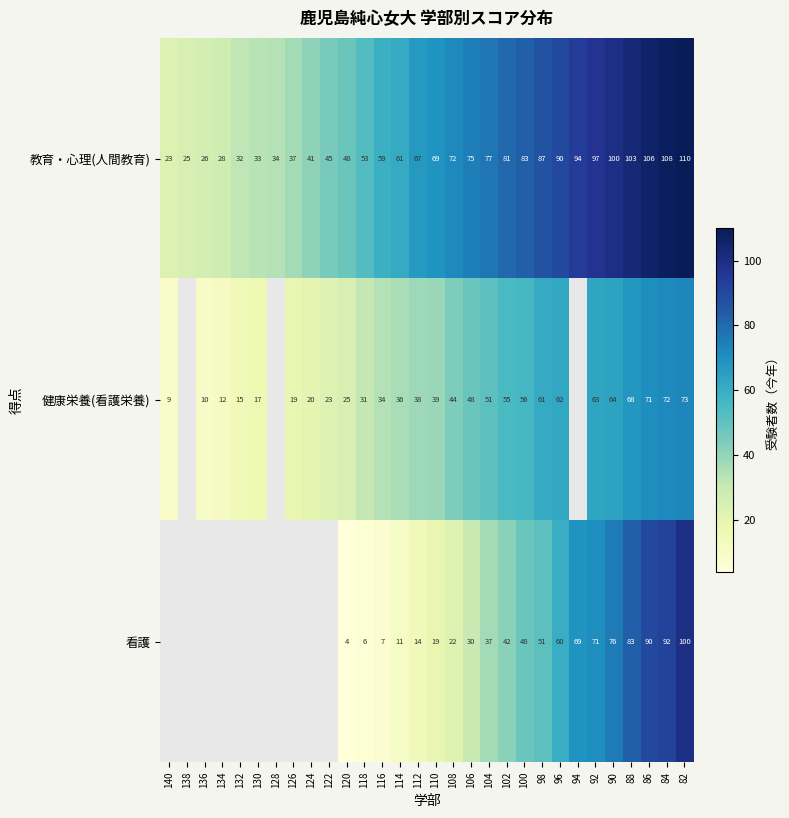

Rank the series at 90 from lowest to highest value.

健康栄養(看護栄養), 看護, 教育・心理(人間教育)